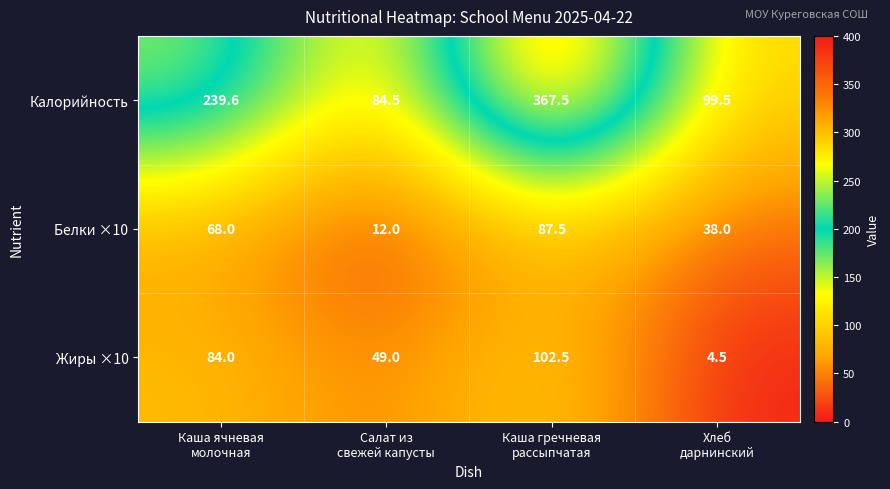

What is the difference between the maximum and minimum values in the Жиры ×10 series?

98.0